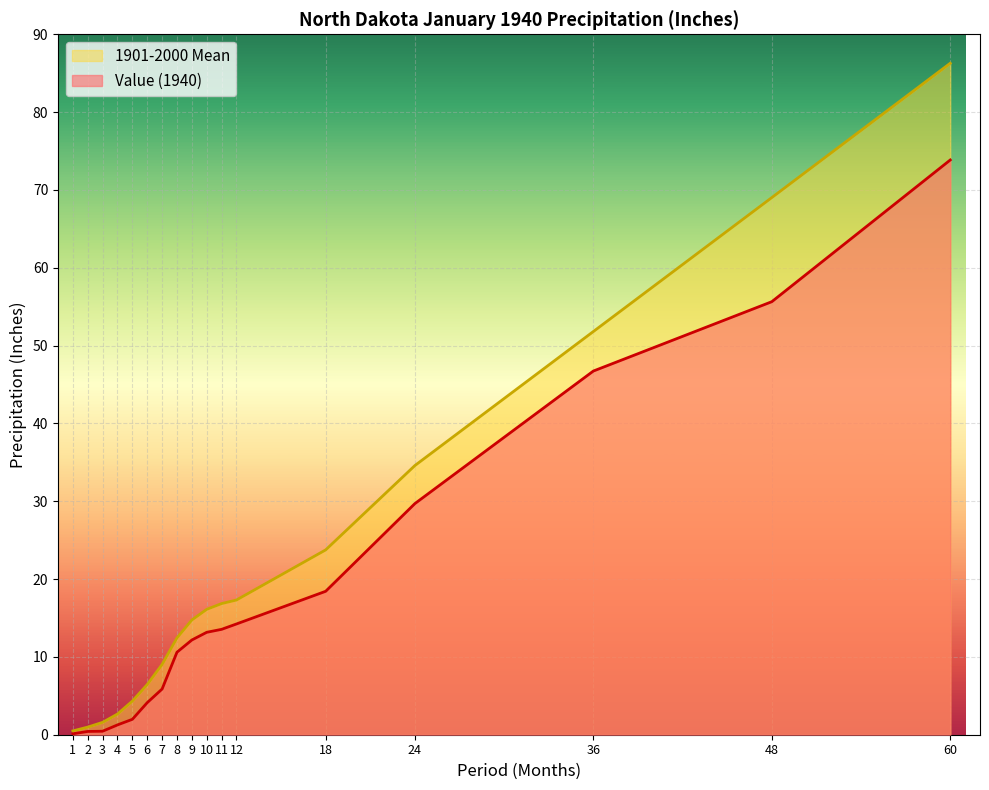

How many data points in Value are above 12?

9